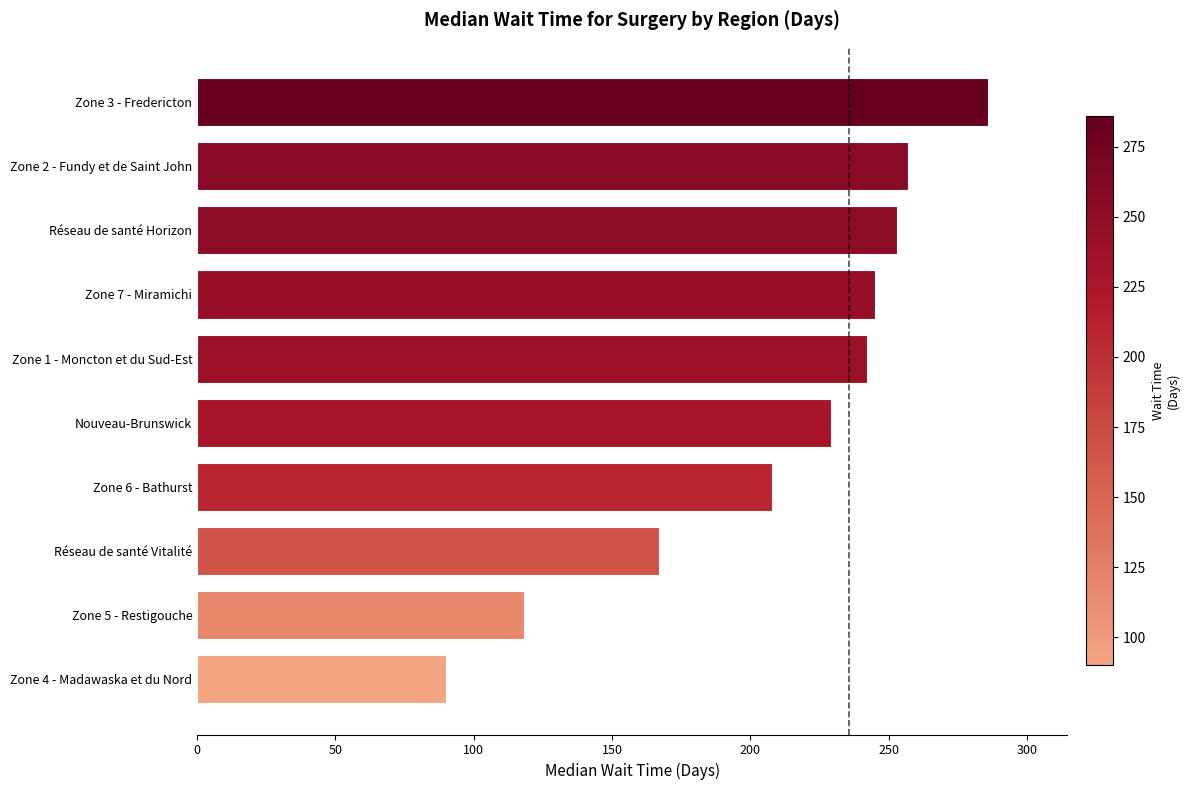

Are the bars grouped side by side (vs. stacked)?

No